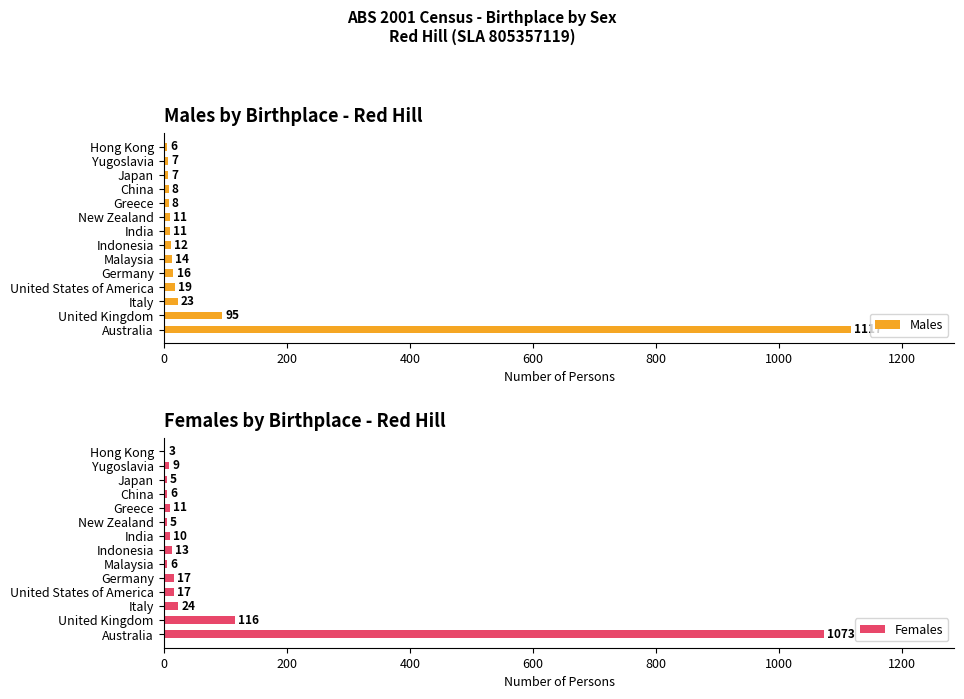

How many bars are there in total?

28